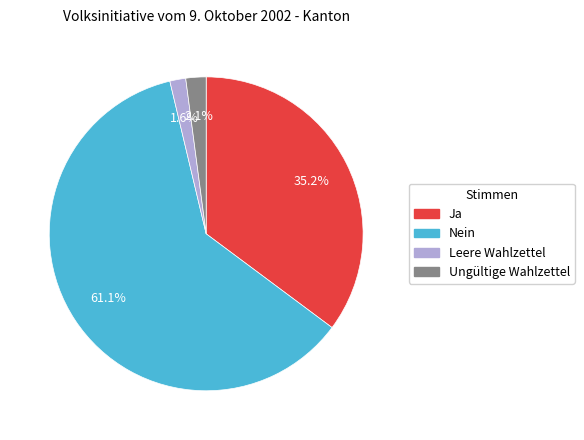

Is Nein the majority of the pie?

Yes